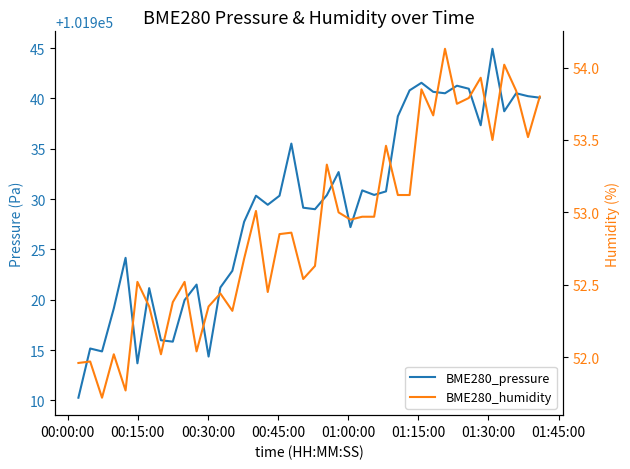

True or false: BME280_humidity has more than 0 points higher than both neighbors.

True